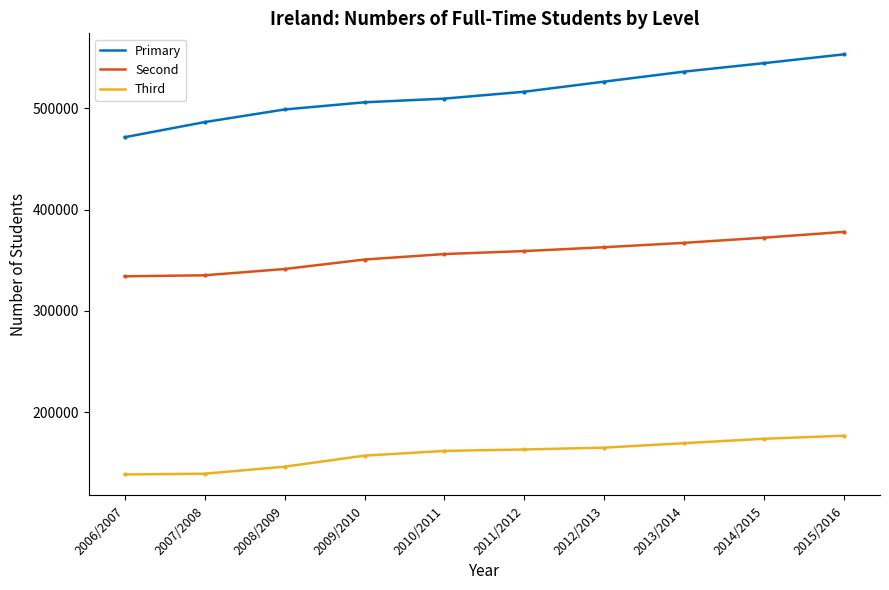

What is the difference between the maximum and minimum values in the Primary series?

81861